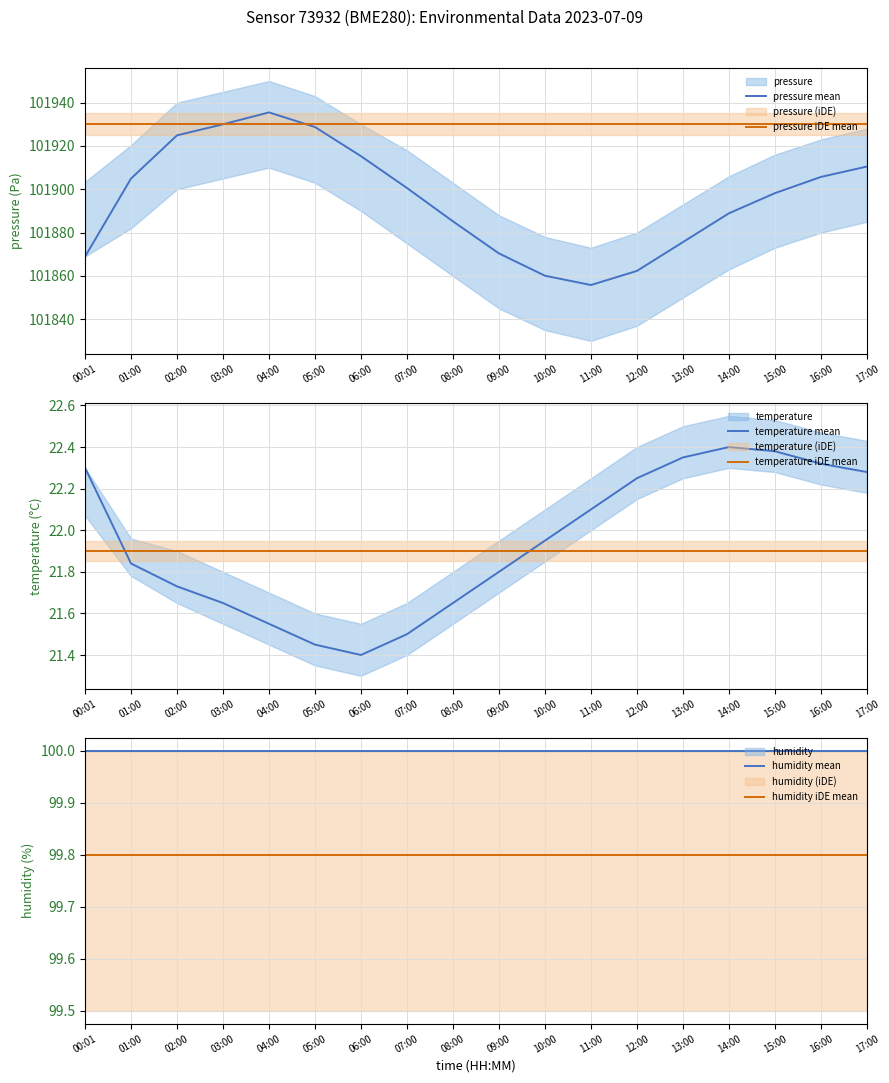

True or false: temperature mean and pressure mean intersect in this chart.

False